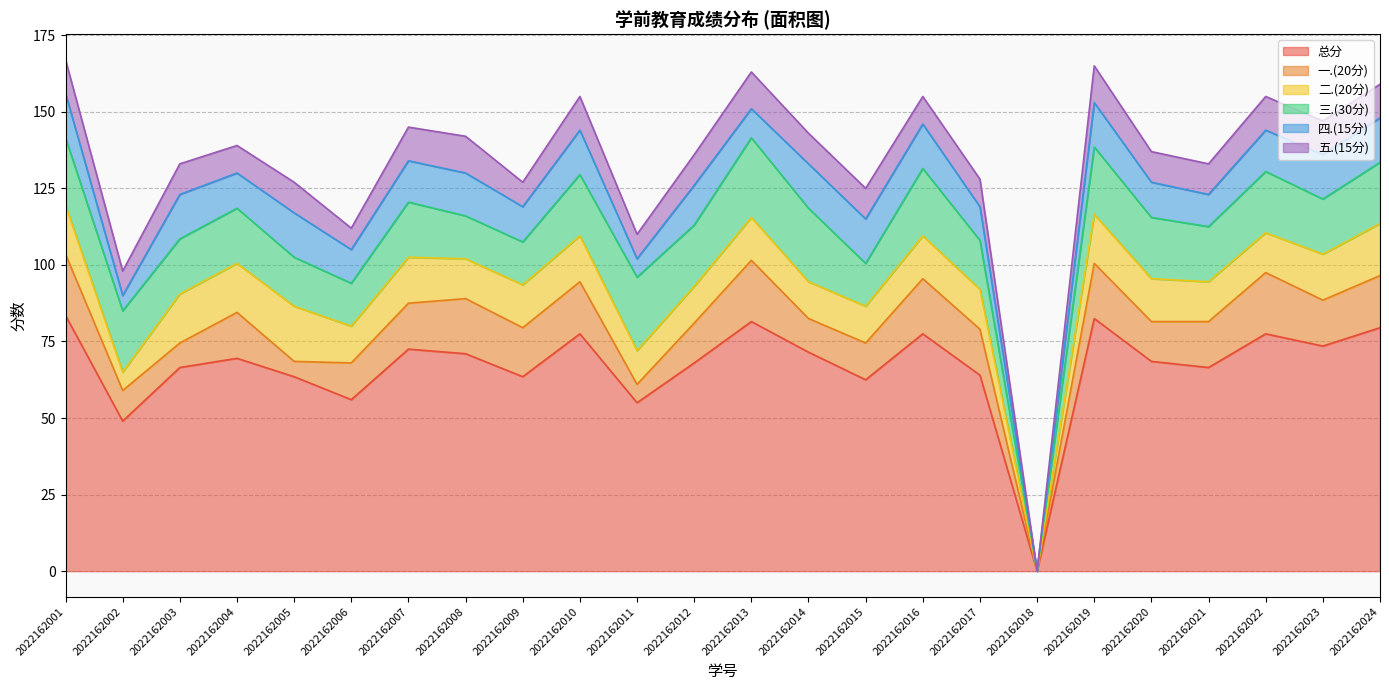

True or false: 四.(15分) and 五.(15分) intersect in this chart.

True